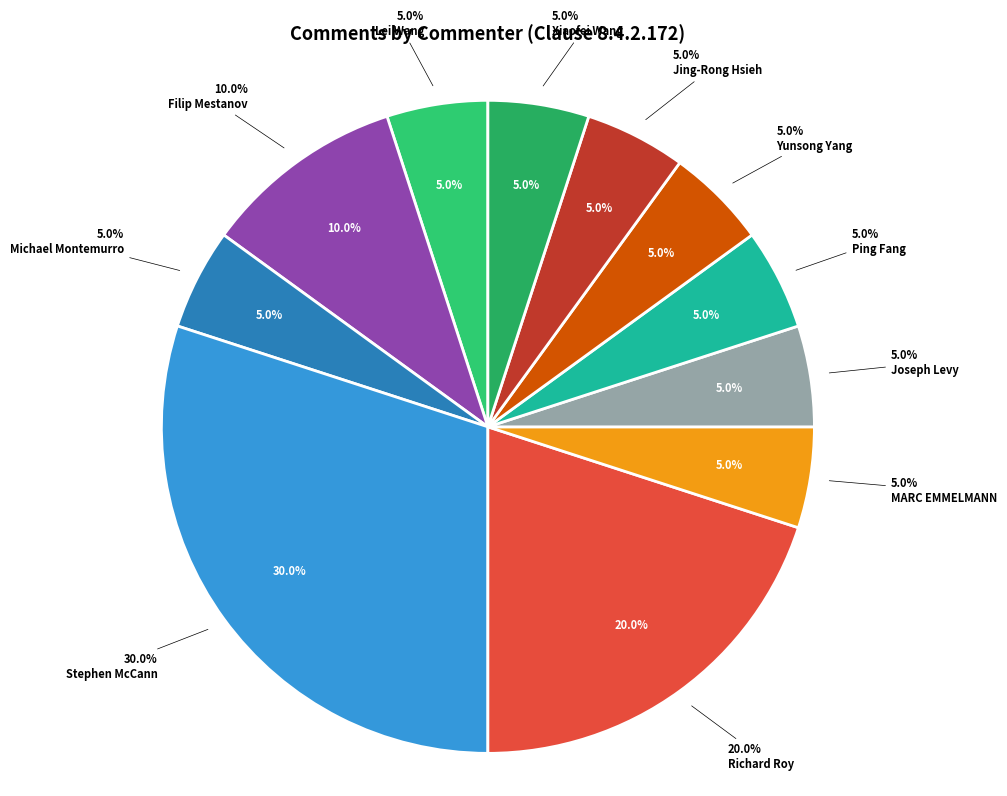

Which category has the smallest portion of the pie?

Lei Wang